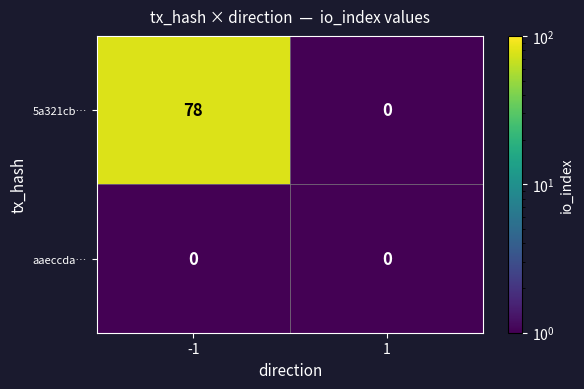

The value of 5a321cb… at -1 is 78. True or false?

True